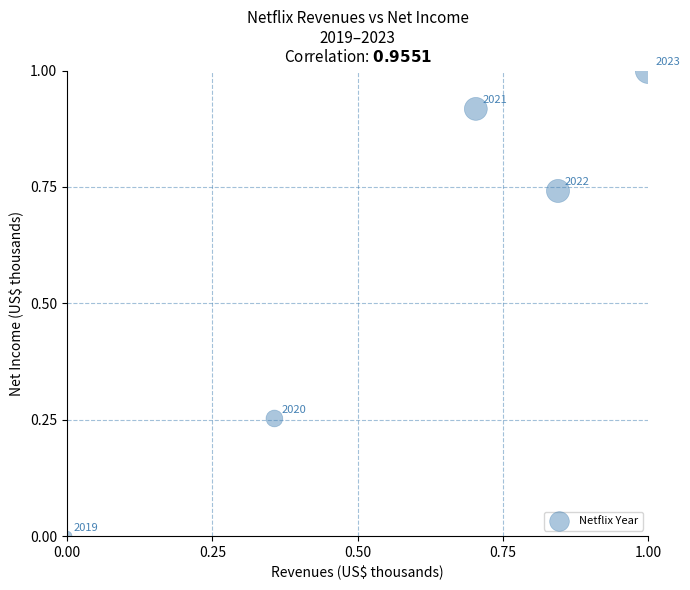

What is the average Y value?

0.6